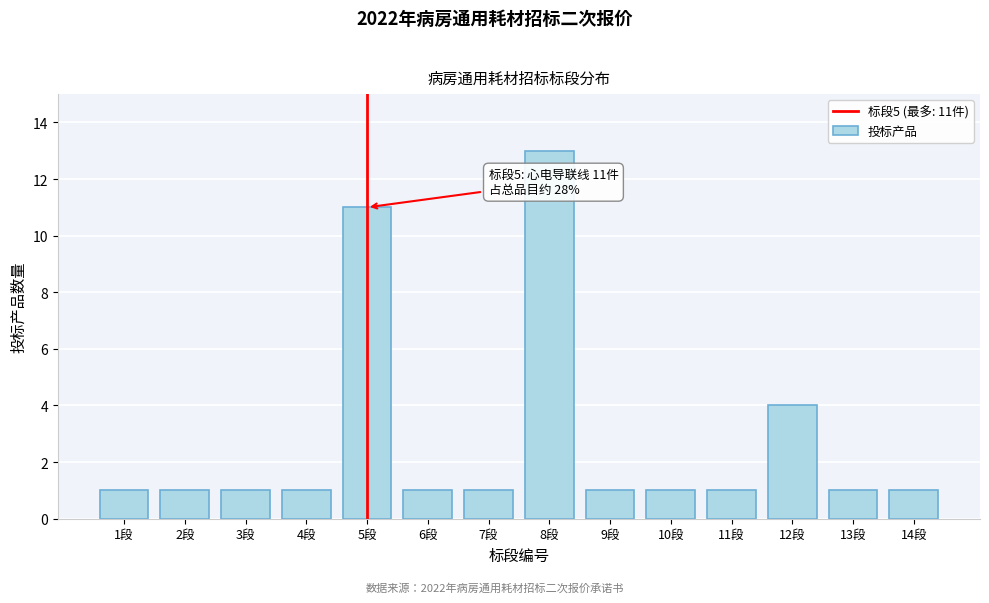

Reading right to left, what are all the values shown in this chart?

1	1	4	1	1	1	13	1	1	11	1	1	1	1